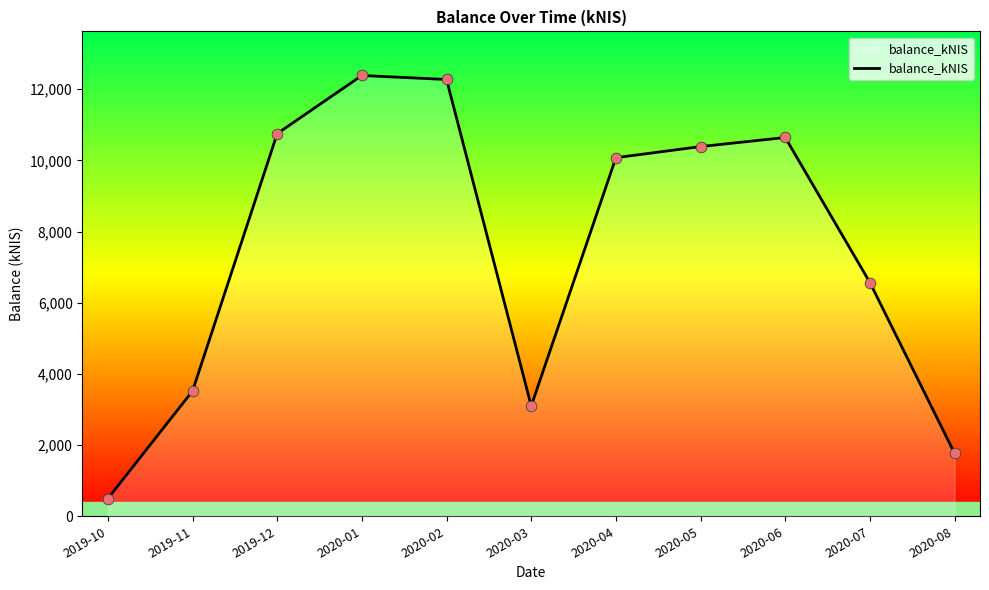

Between 2020-01 and 2020-02, which is larger?

2020-01